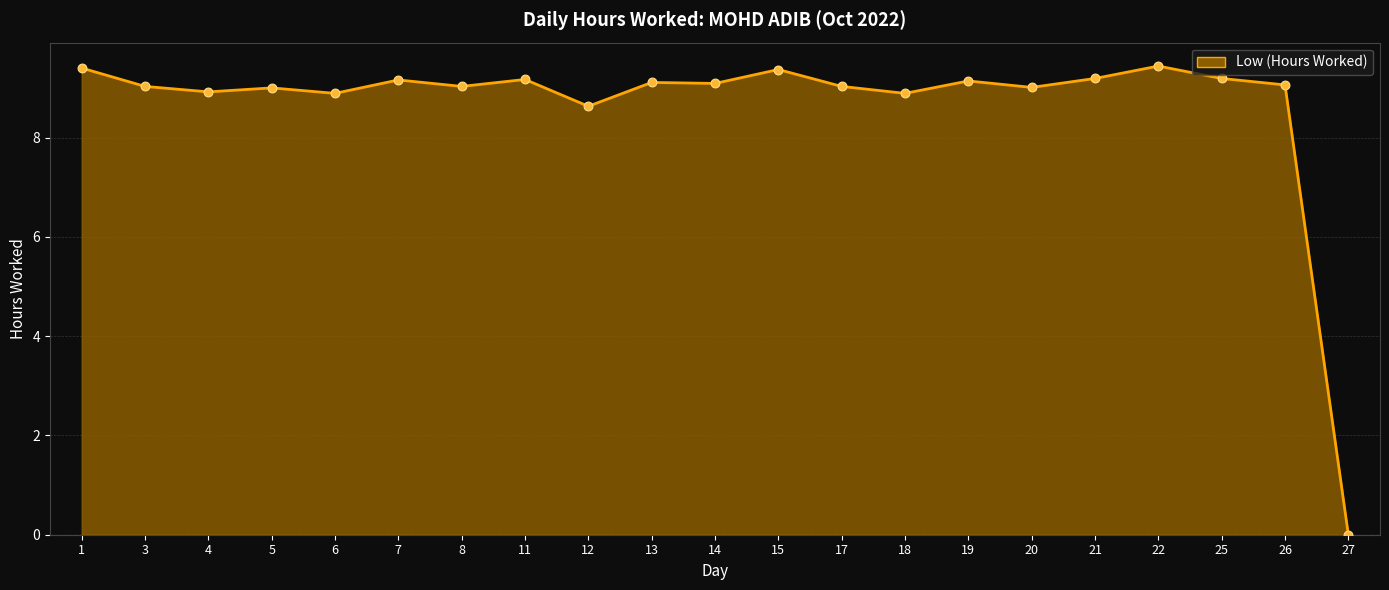

What is the ratio of the value at 15 to the value at 20?

1.0